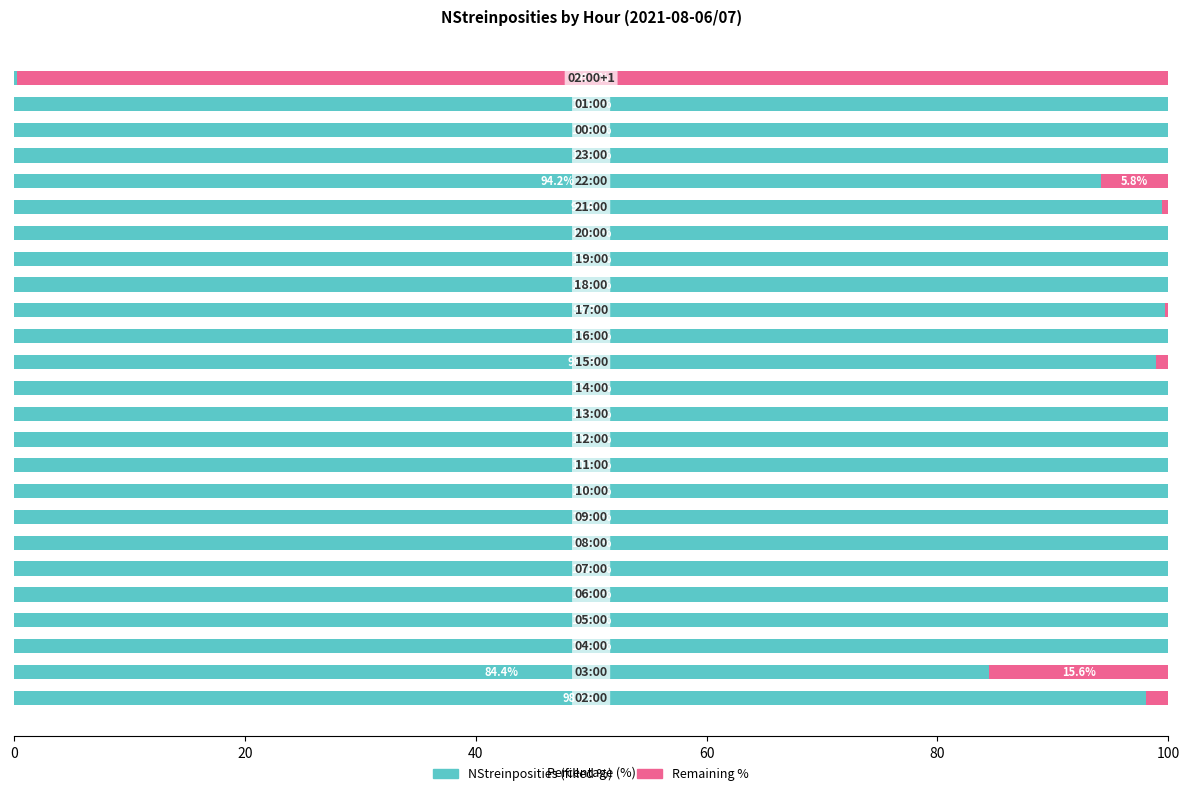

What is the maximum value for NStreinposities (filled %)?

100.0